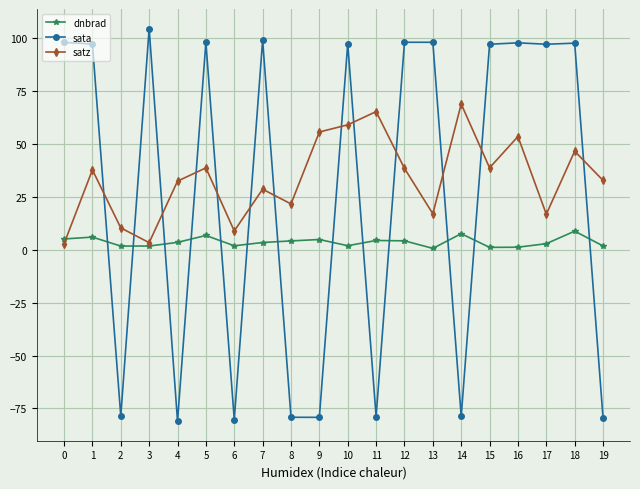

At which category is the sum across all series the highest?

10